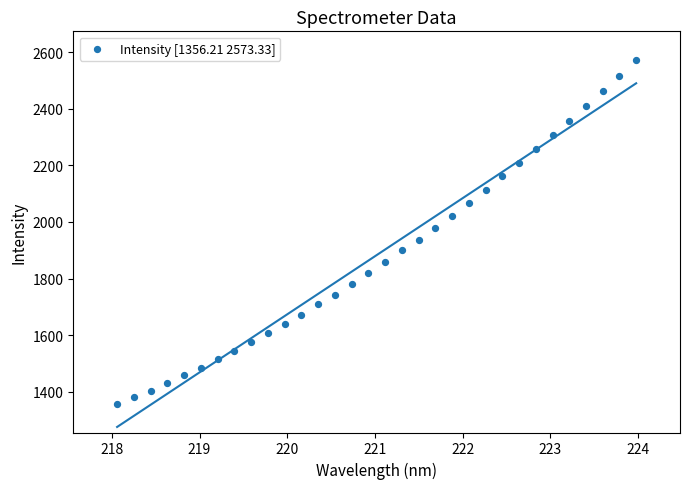

What is the range of X values (max minus min)?

5.9